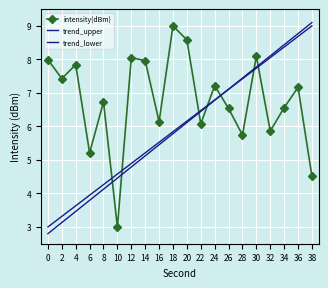

Between 12 and 26, which series saw the biggest shift?

trend_lower